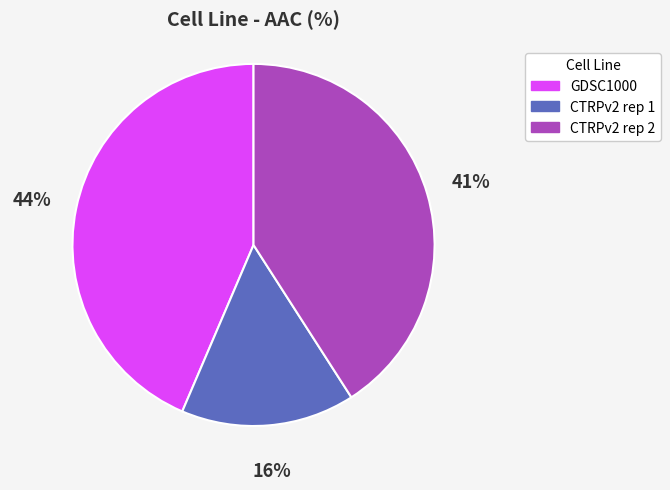

To the nearest percent, what portion does GDSC1000 represent?

44%